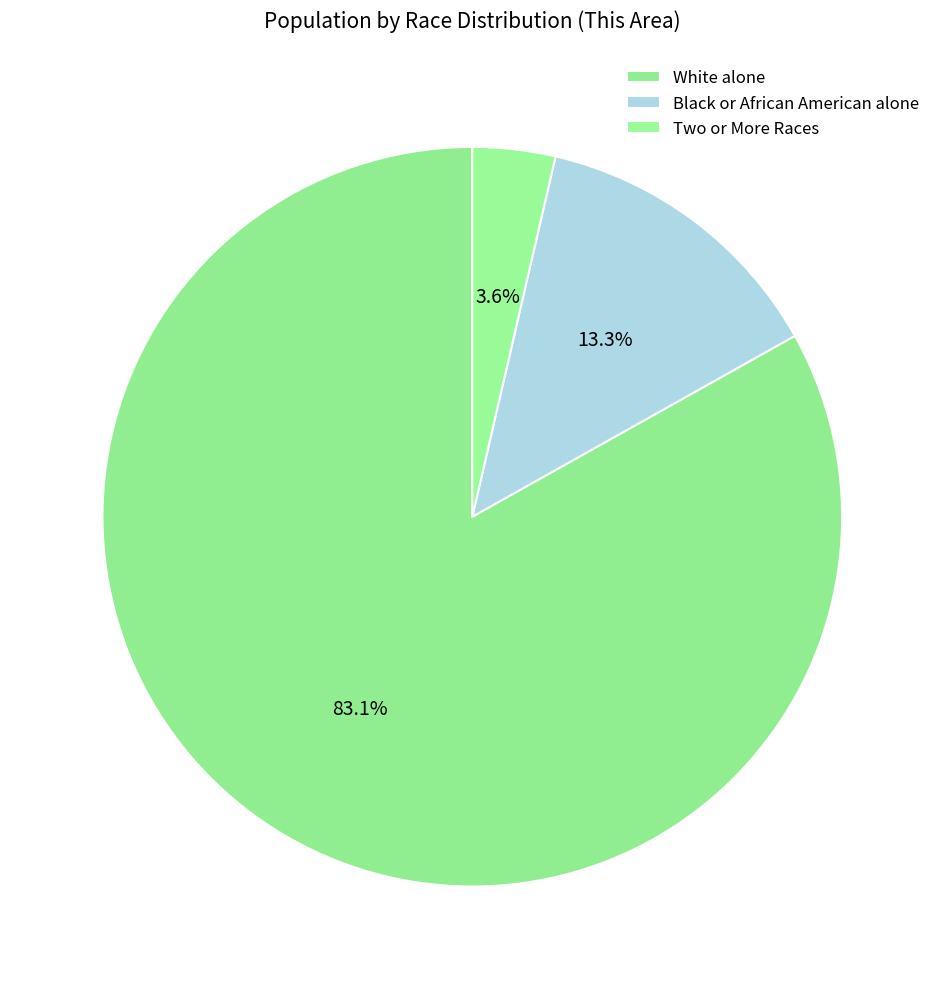

How many segments does this pie chart have?

3